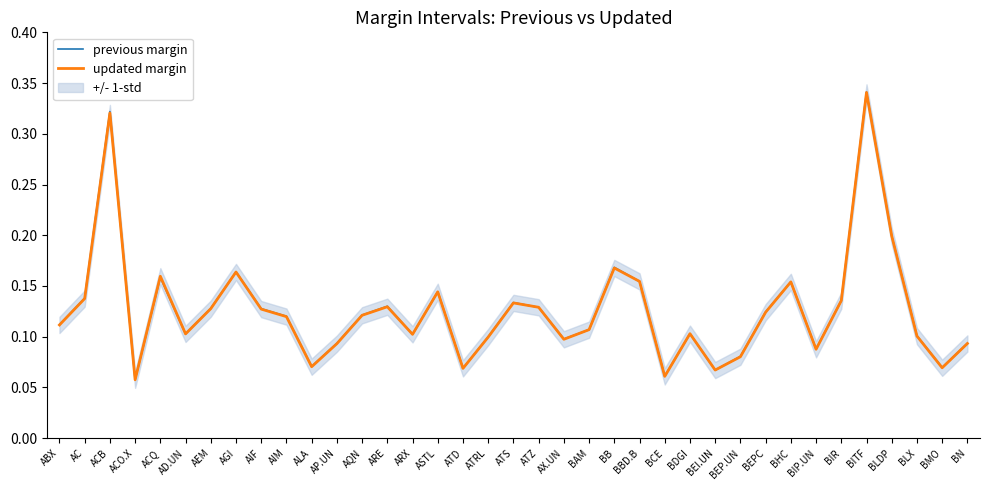

Read the updated margin value at BEPC.

0.1